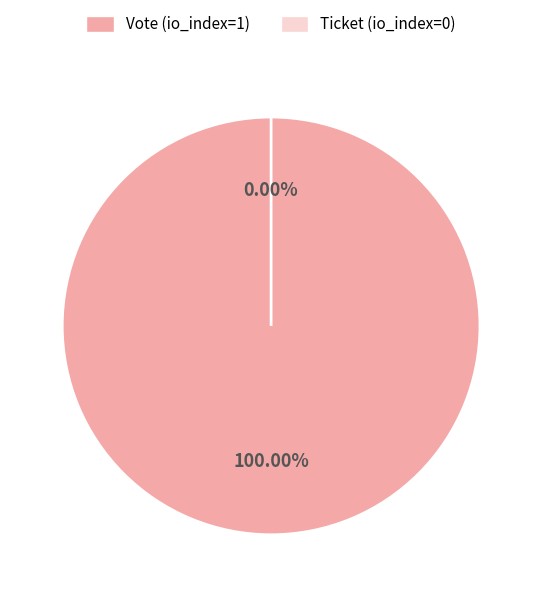

Is there any slice that represents more than half of the pie?

Yes